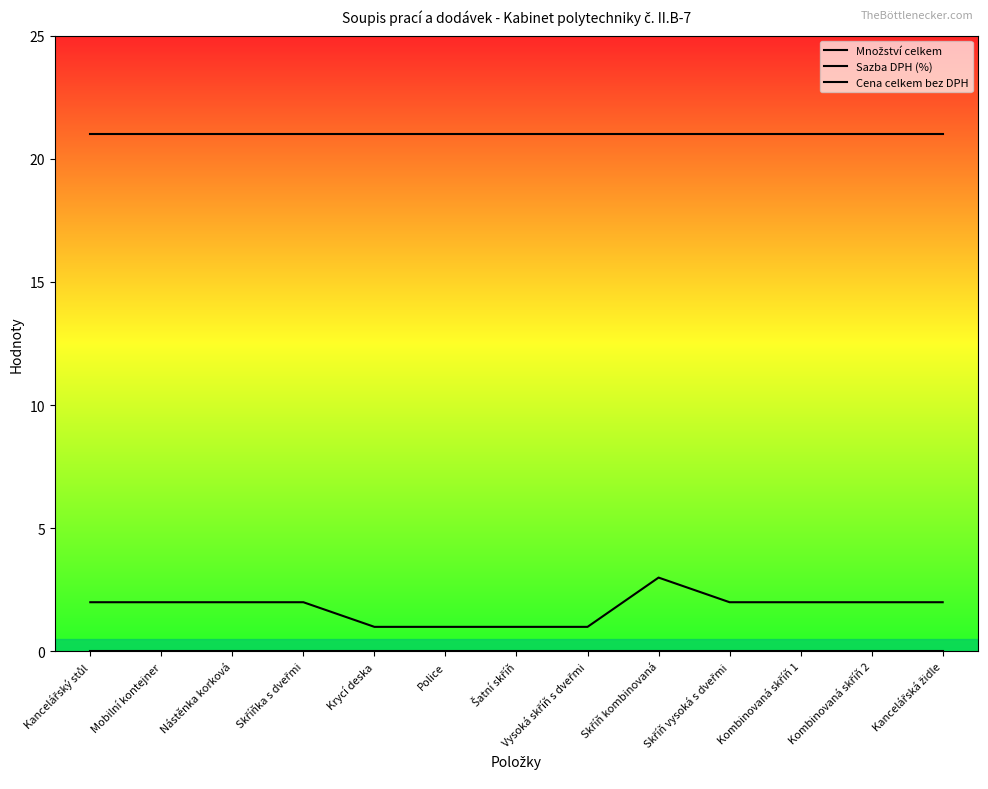

Which category has the lowest value in the Množství celkem series?

Krycí deska